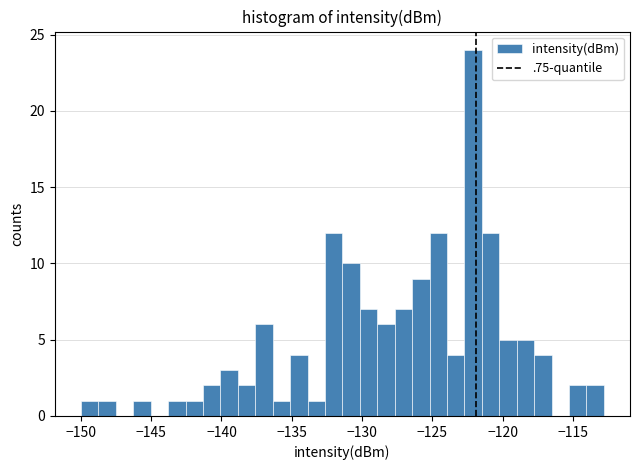

Read against the x-axis, roughly where is the centre of the tallest bar?

-122.0